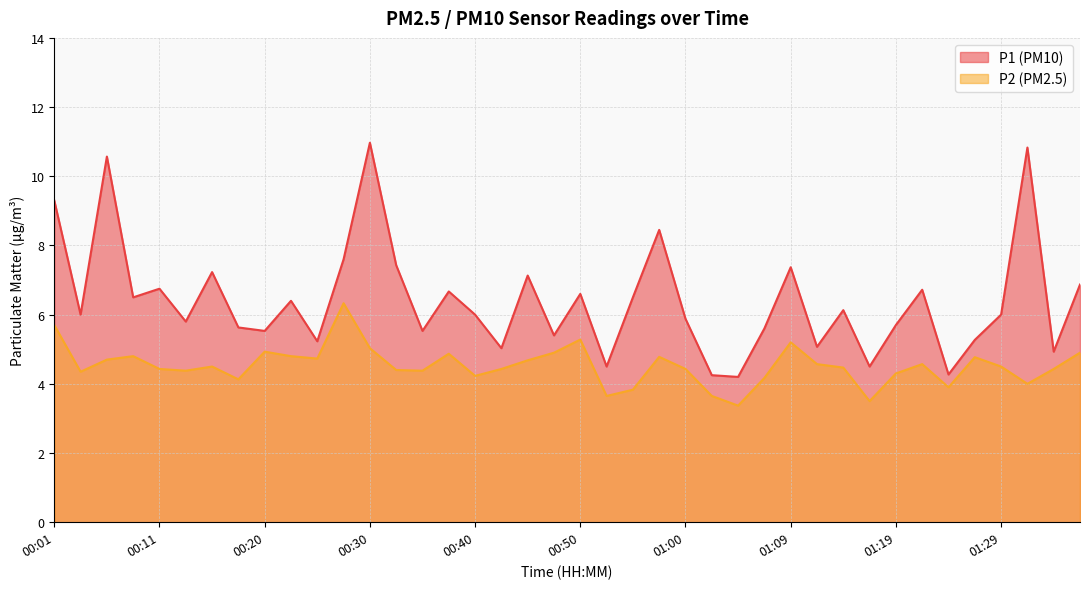

True or false: P1 and P2 cross at least once.

False